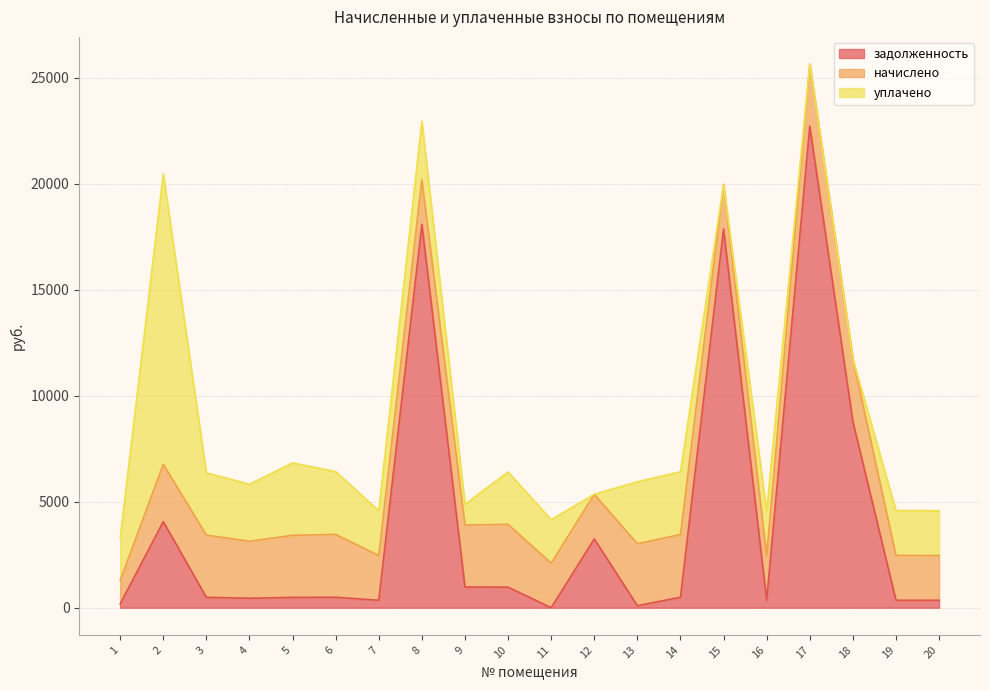

Where does the уплачено series first go above 2116?

2